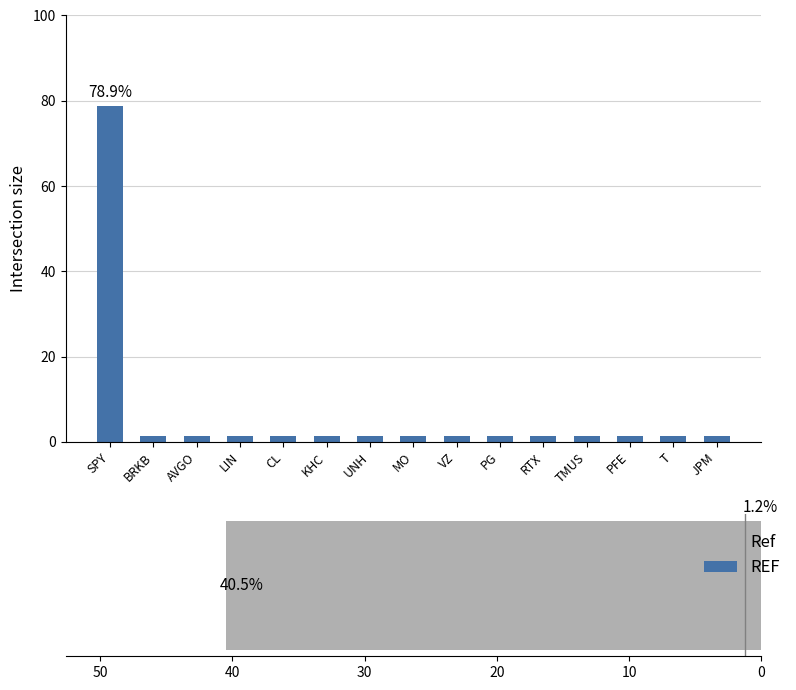

How many bars are there in total?

15